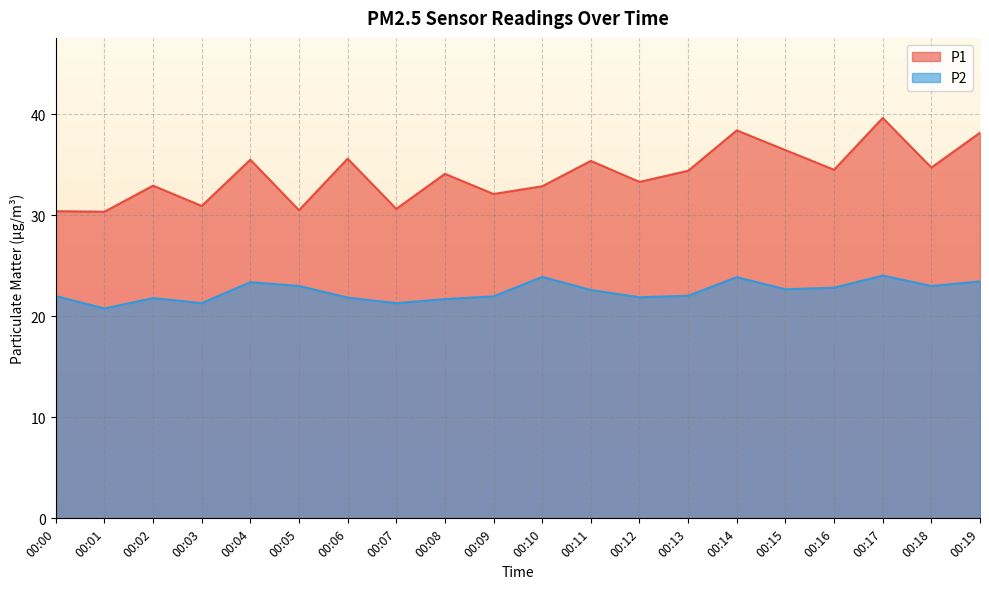

Is it true that P1 equals 30.6 at 00:07?

True